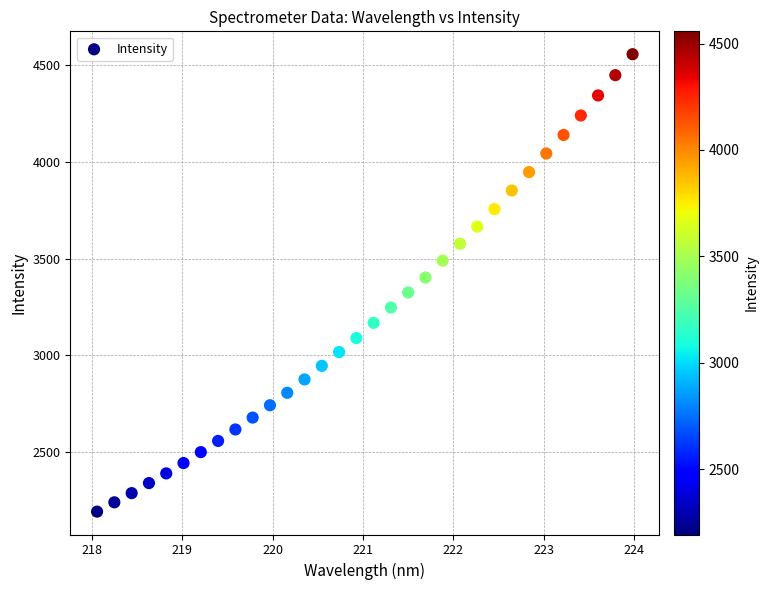

What is the range of X values (max minus min)?

5.9